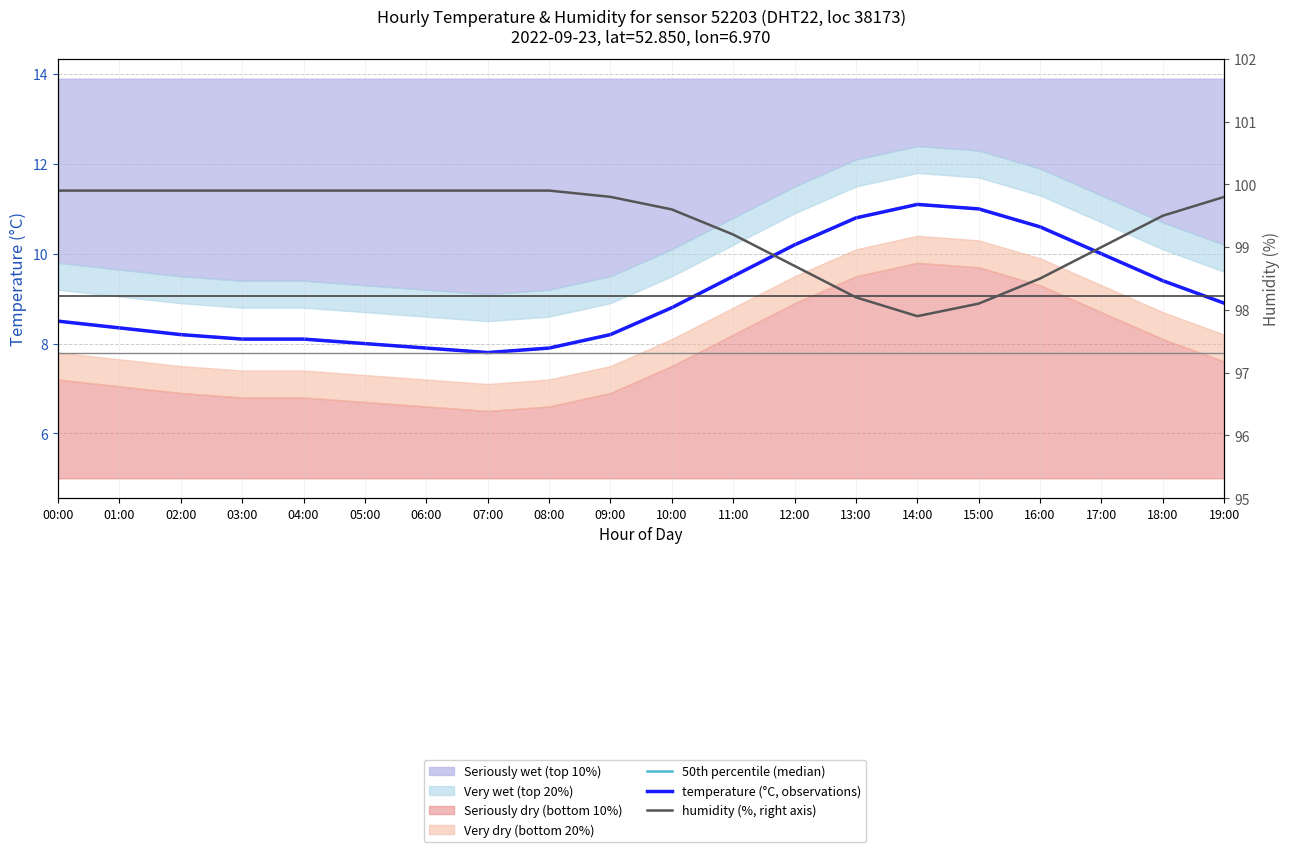

Which label corresponds to the smallest value in the chart?

07:00